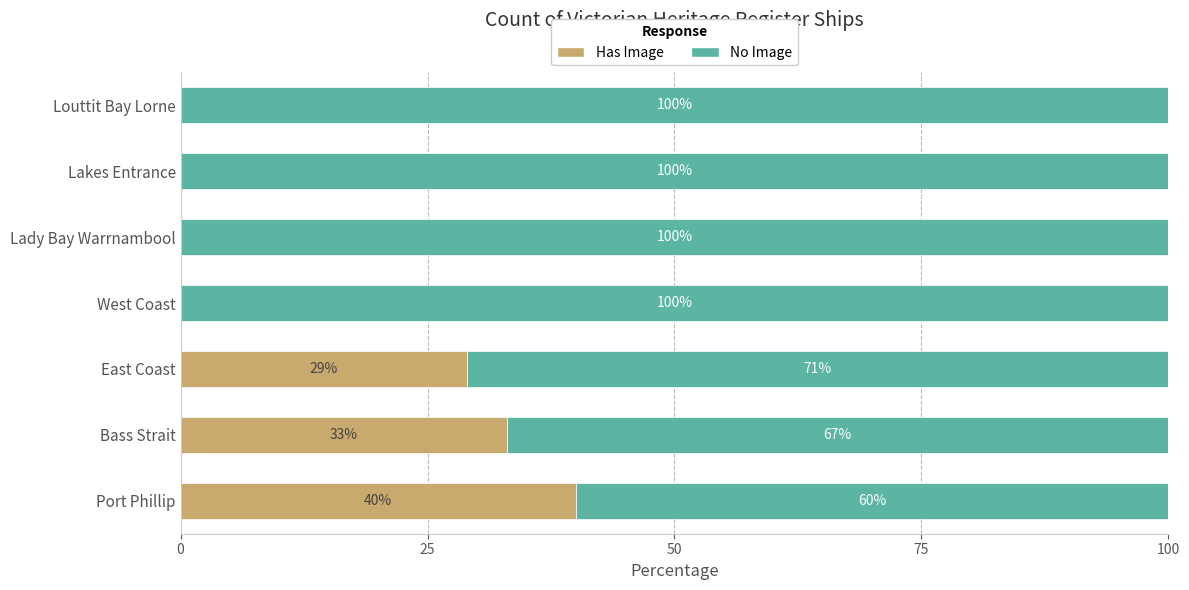

True or false: Has Image has a value of 29 at East Coast.

True